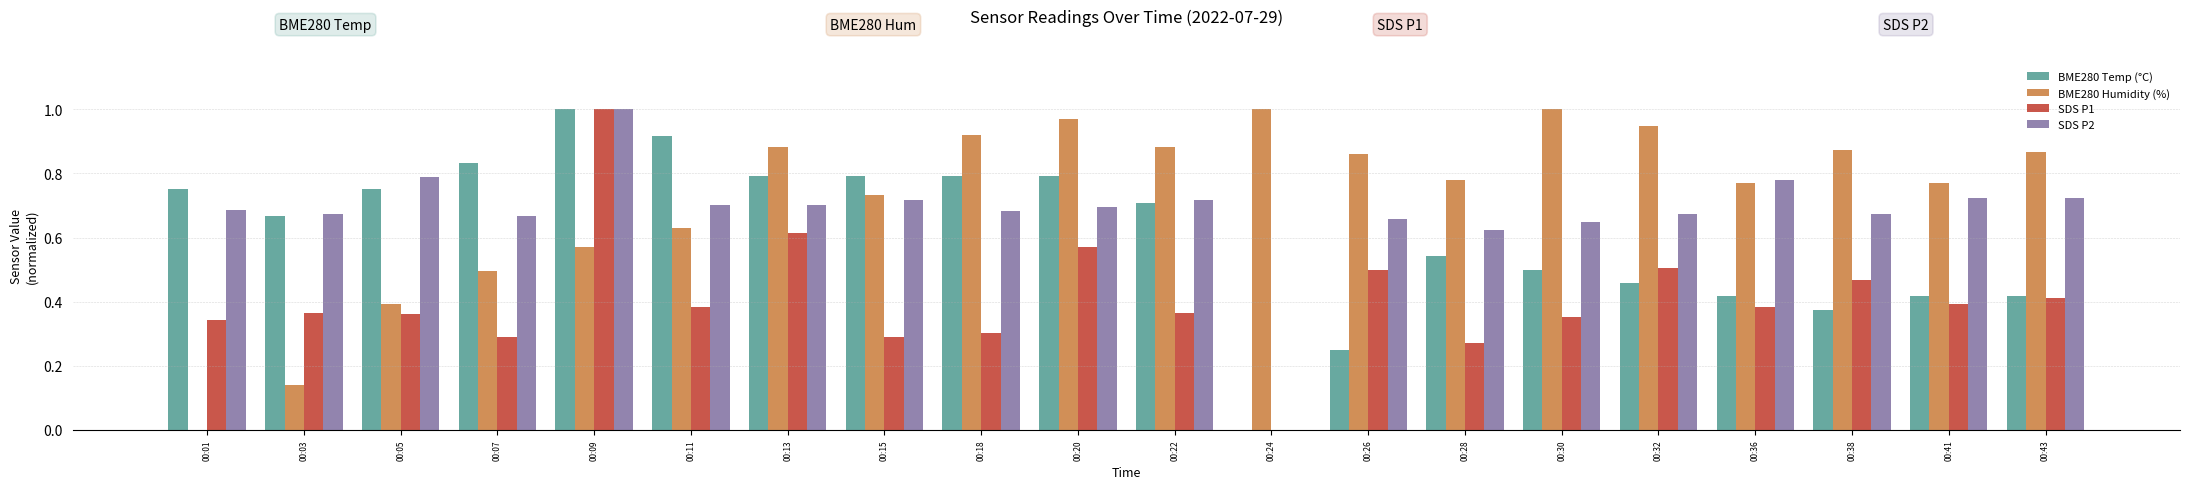

Between 00:13 and 00:15, which series saw the biggest shift?

SDS P1